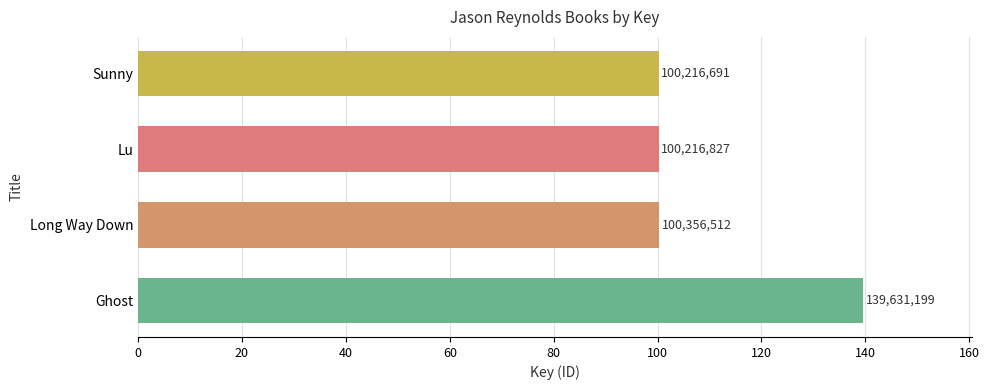

Between Long Way Down and Ghost, which is larger?

Ghost